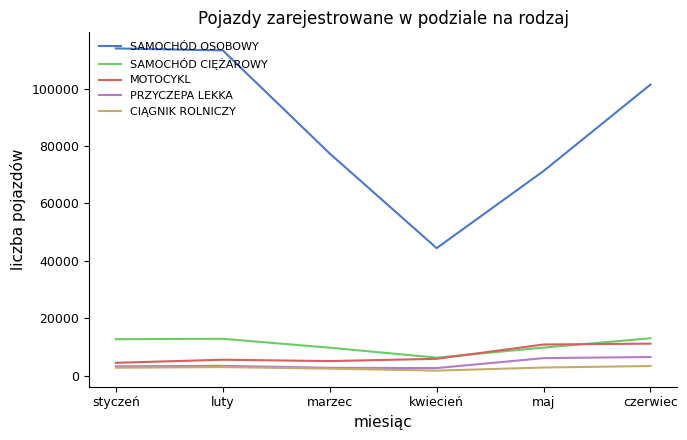

How many distinct data groups are displayed?

5